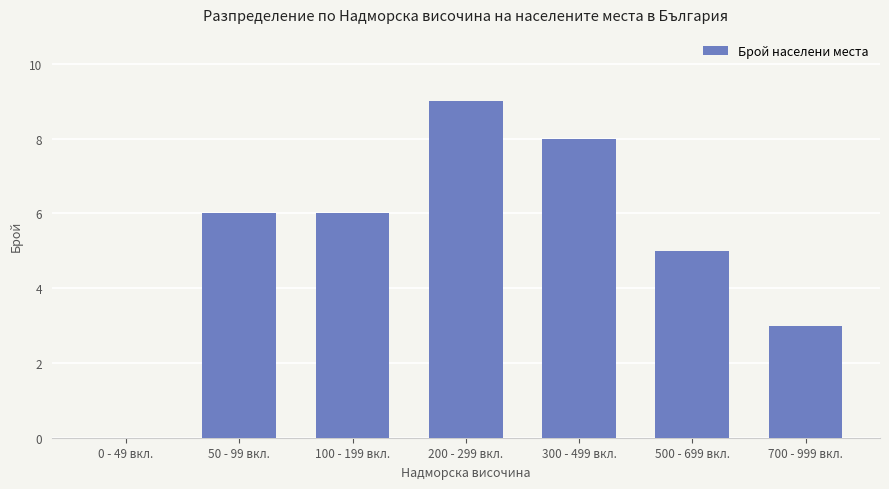

Read the value at 300 - 499 вкл..

8